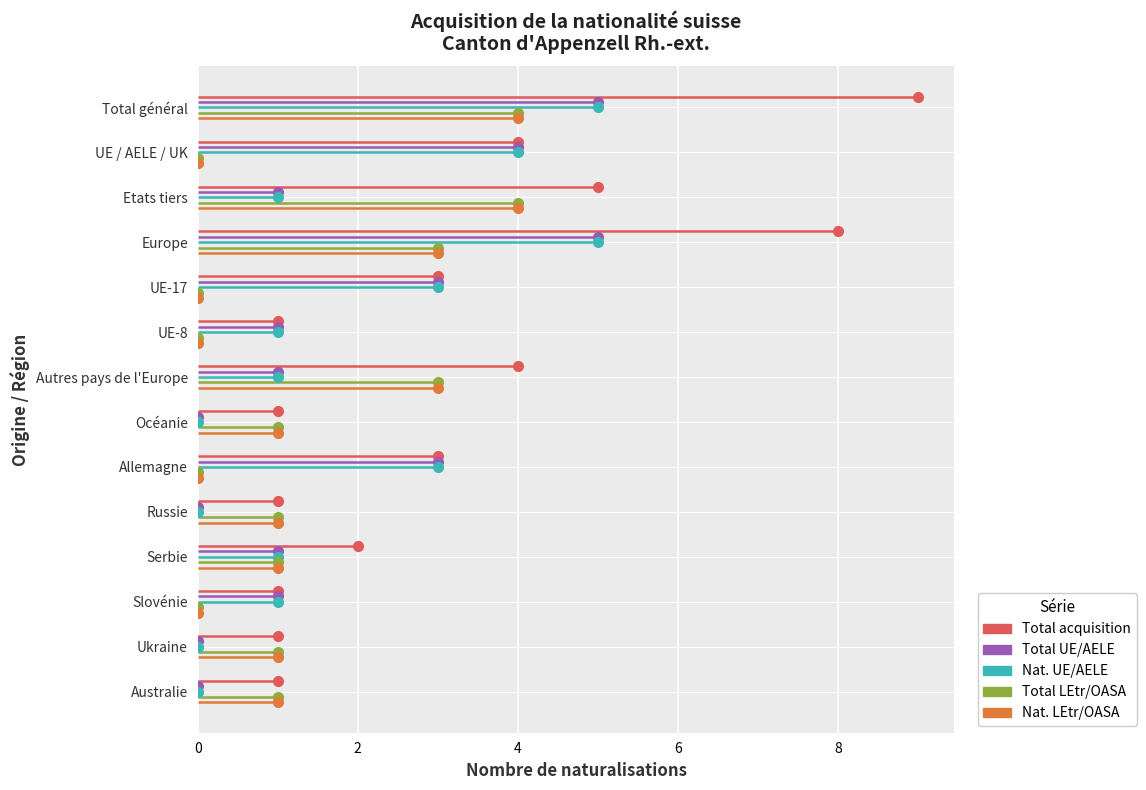

Where do Nat. LEtr/OASA and Nat. UE/AELE first cross each other?

UE / AELE / UK and Etats tiers